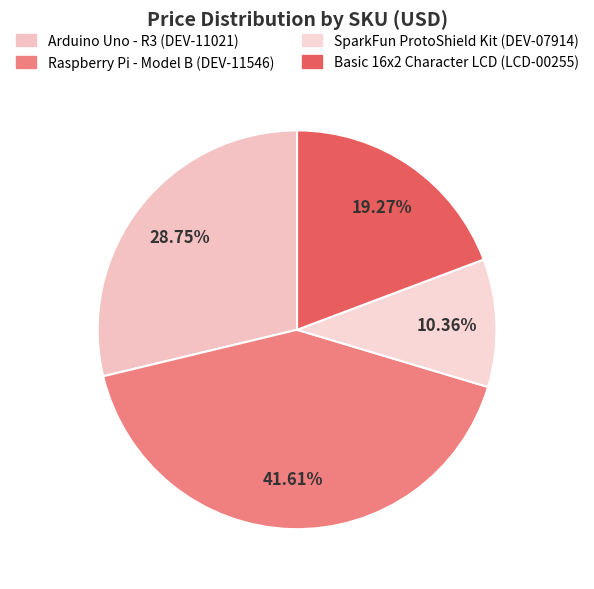

Count the number of slices in the pie.

4